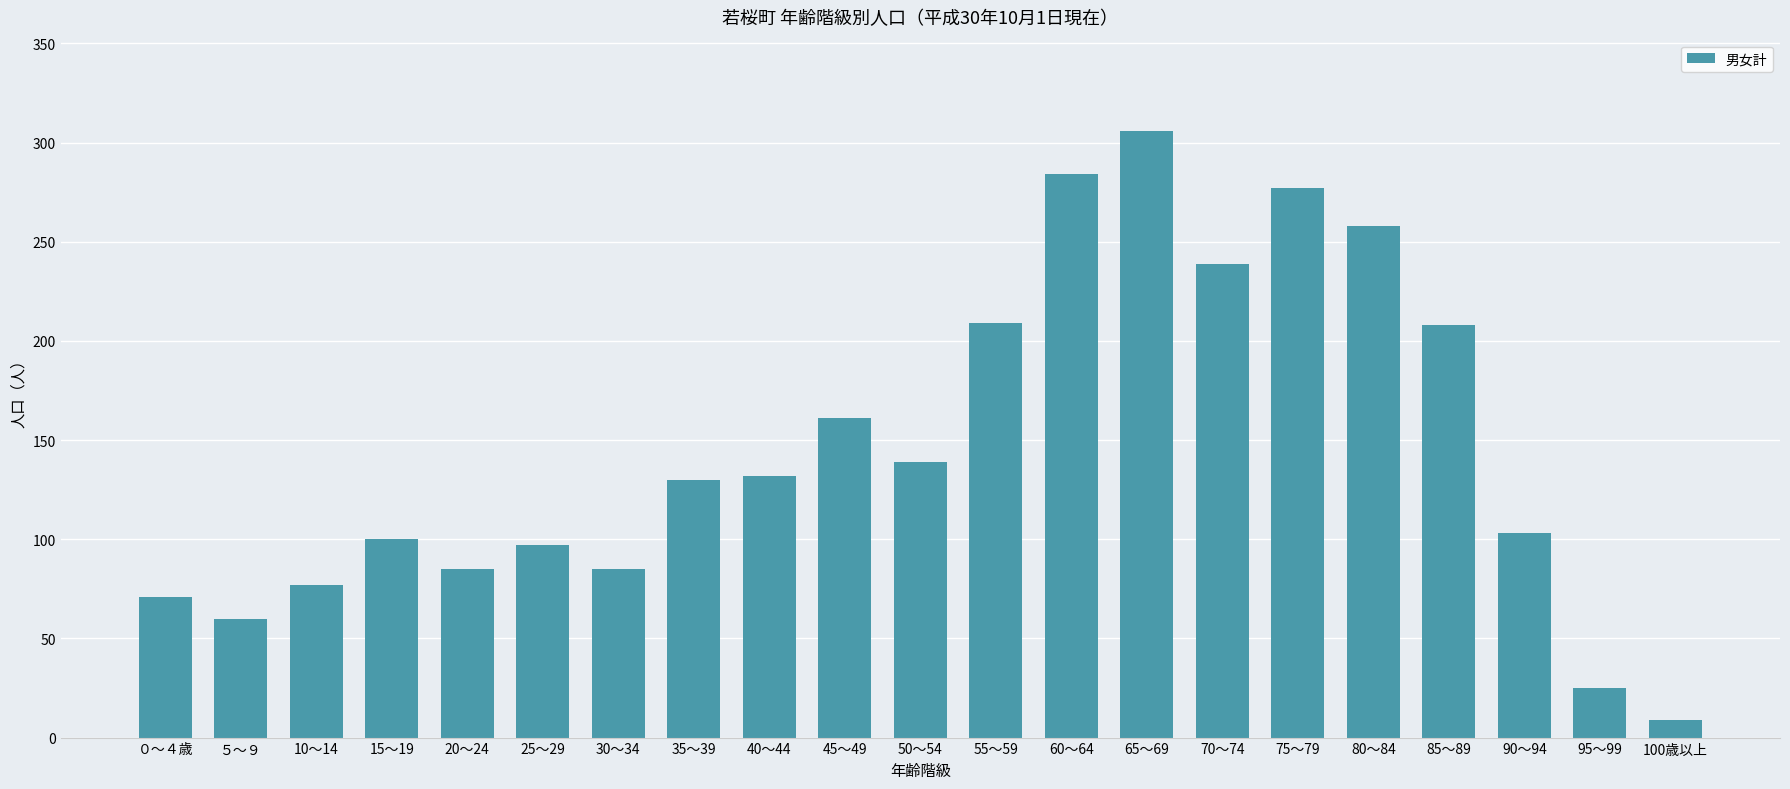

Approximately how many times larger is the value at 100歳以上 compared to 30～34?

0.1